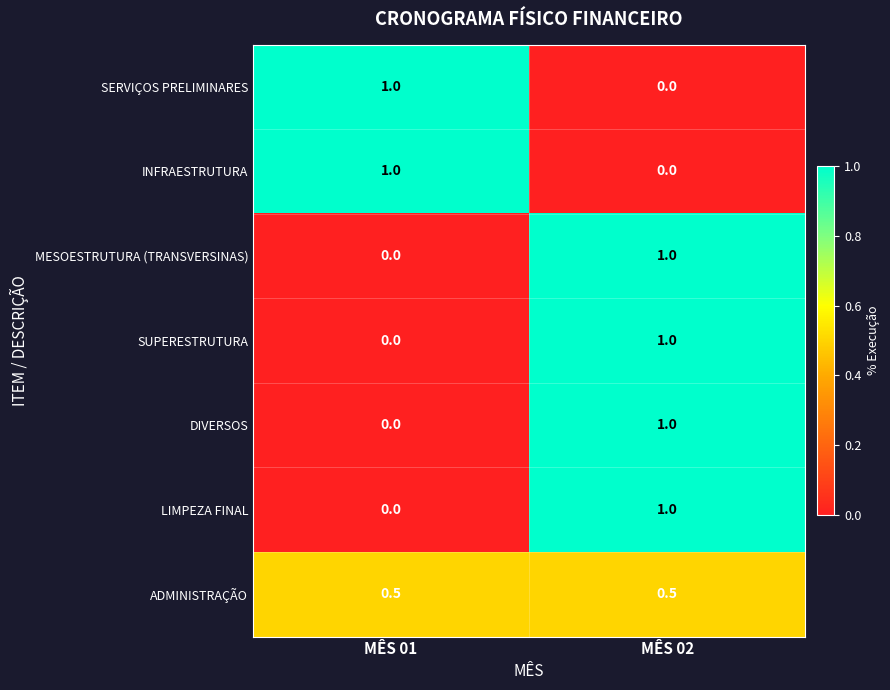

What is the average value of the SUPERESTRUTURA series?

0.5